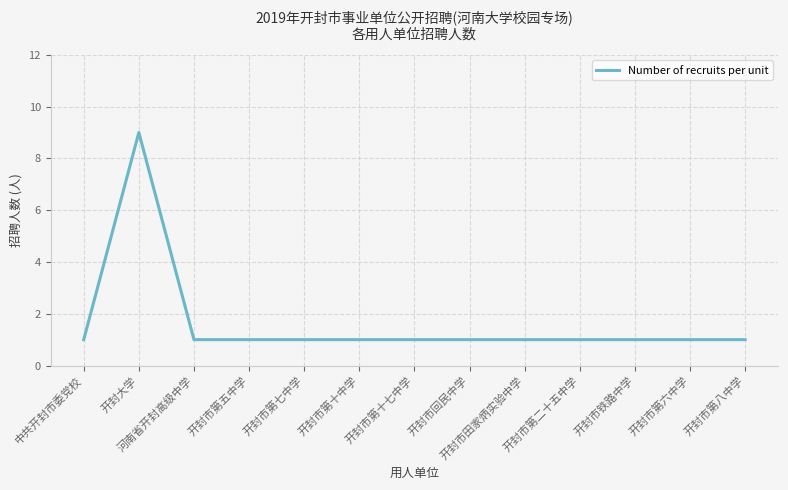

The chart shows a value of 1 at 开封市铁路中学. True or false?

True